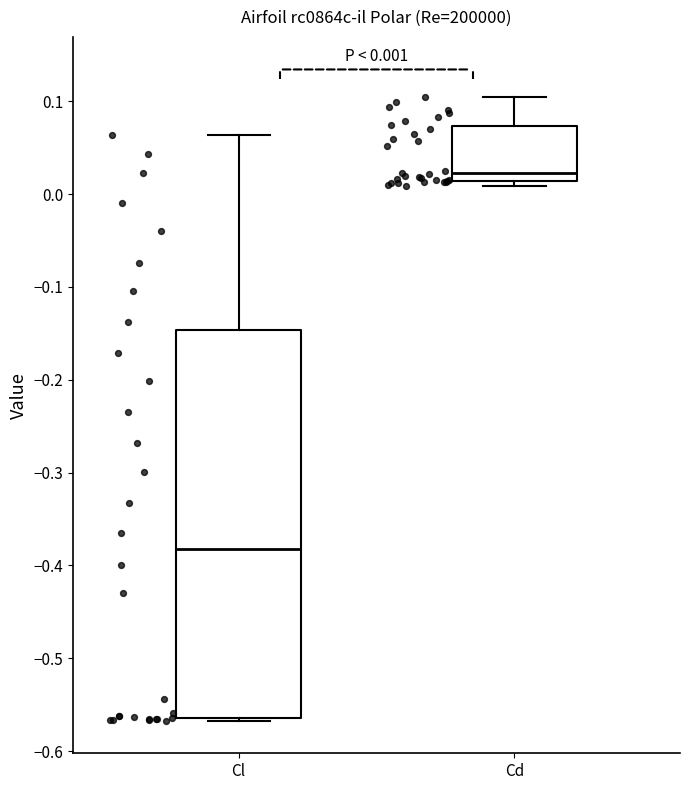

Which box is the tallest, from its lower edge to its upper edge?

Cl